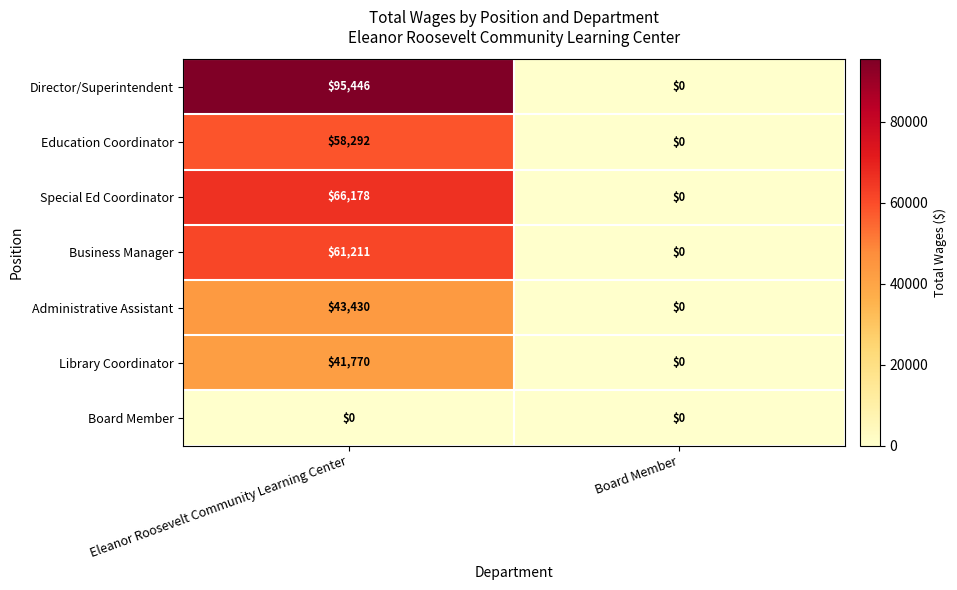

What is the sum of the Administrative Assistant values at Board Member and Eleanor Roosevelt Community Learning Center?

43430